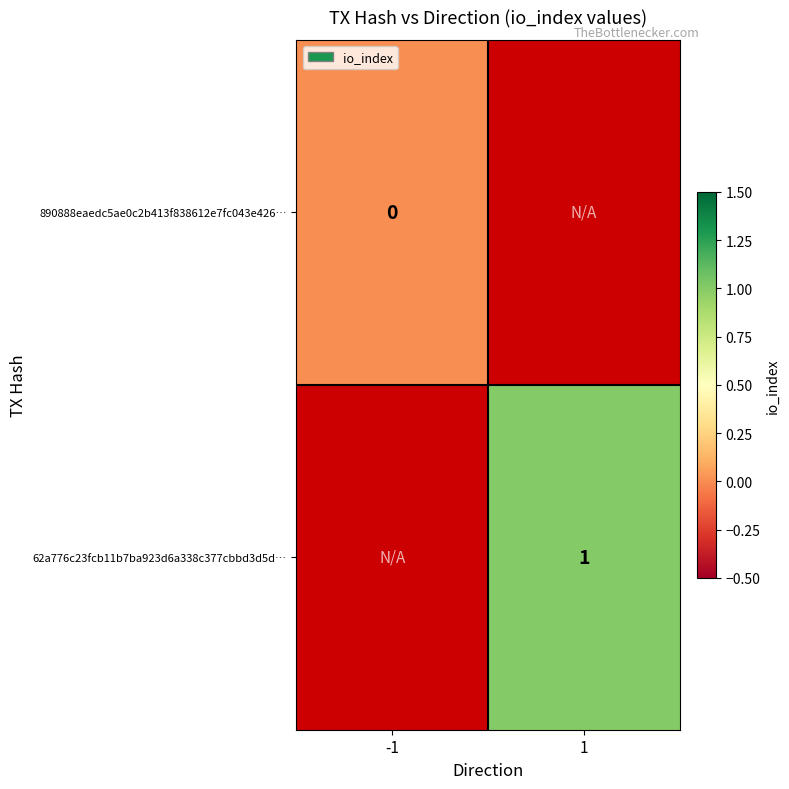

Between io_index and direction, which is larger?

io_index